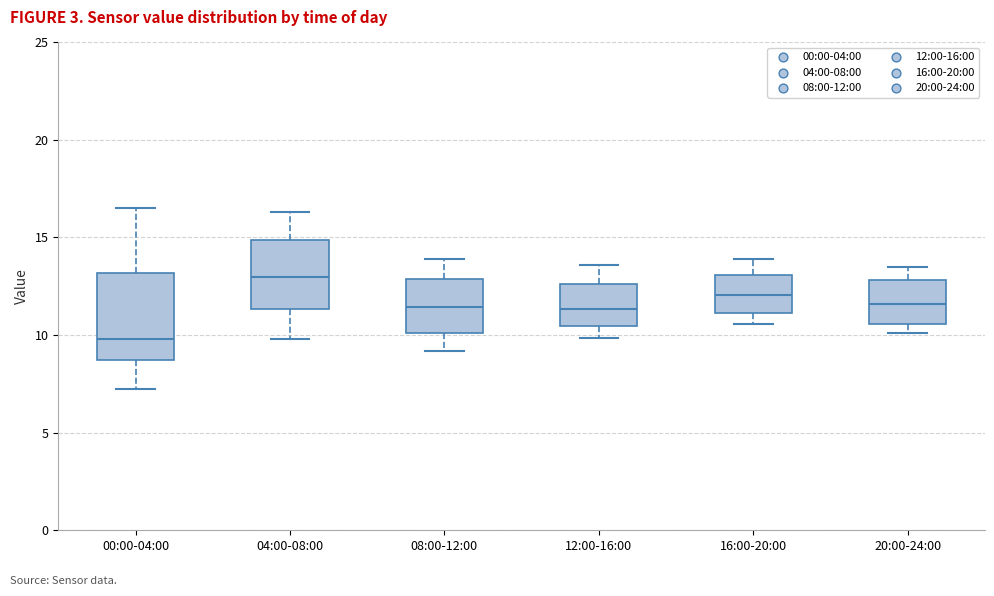

Comparing the boxes themselves (not the whiskers), which one is the tallest?

00:00-04:00